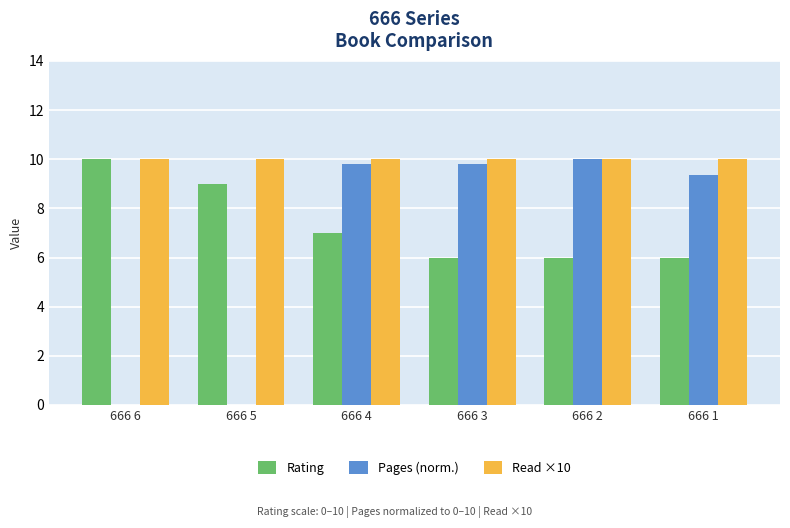

Reading left to right, list all the values displayed in this chart.

Rating: 666 6=10.0	666 5=9.0	666 4=7.0	666 3=6.0	666 2=6.0	666 1=6.0
Pages (norm.): 666 6=0.0	666 5=0.0	666 4=9.8	666 3=9.8	666 2=10.0	666 1=9.4
Read ×10: 666 6=10.0	666 5=10.0	666 4=10.0	666 3=10.0	666 2=10.0	666 1=10.0